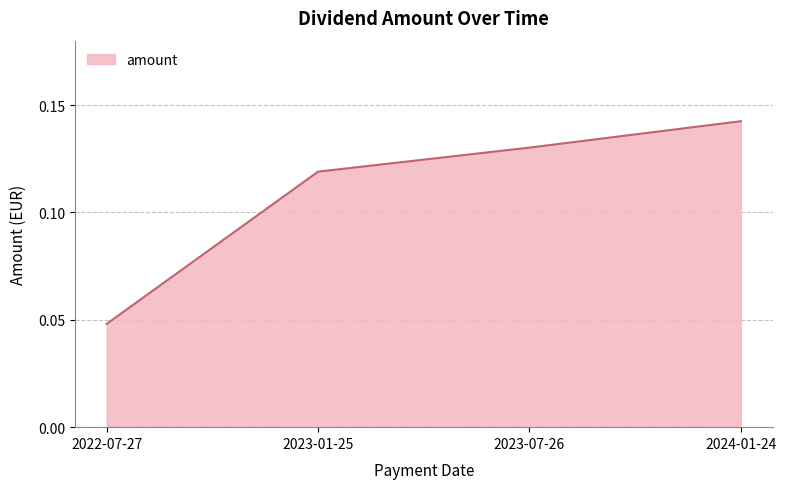

Rank the categories by value from highest to lowest.

2024-01-24, 2023-07-26, 2023-01-25, 2022-07-27